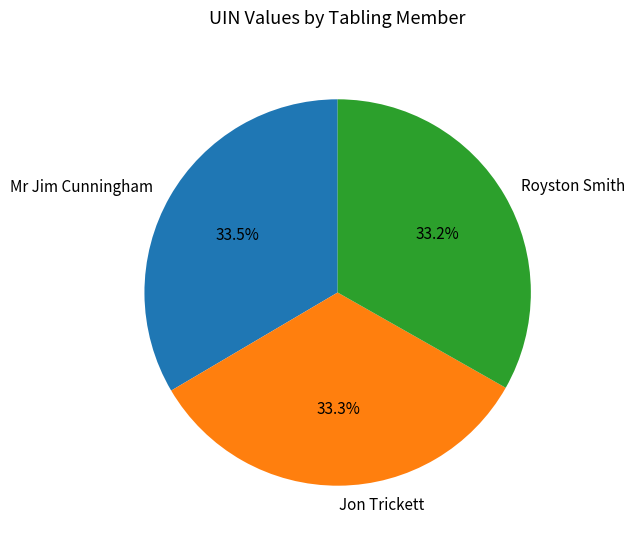

Does Mr Jim Cunningham account for over 50% of the chart?

No